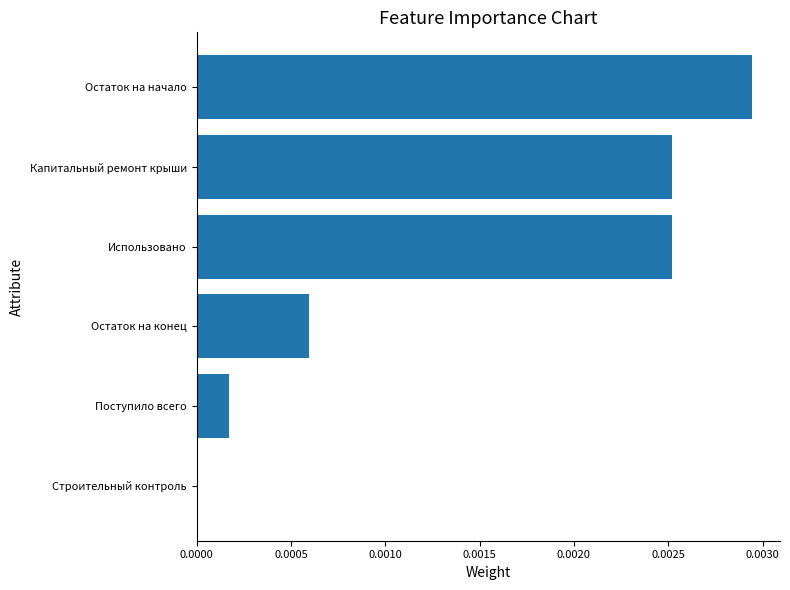

The chart shows a value of 0.0 at Строительный контроль. True or false?

True